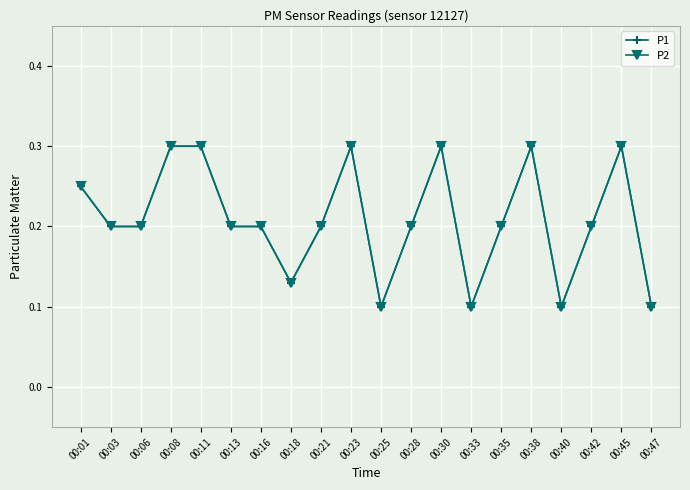

True or false: P1 and P2 intersect in this chart.

False